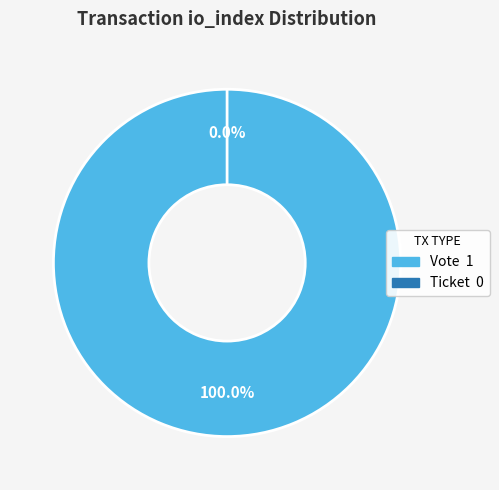

To the nearest percent, what is the difference between the largest and smallest slice percentages?

100%